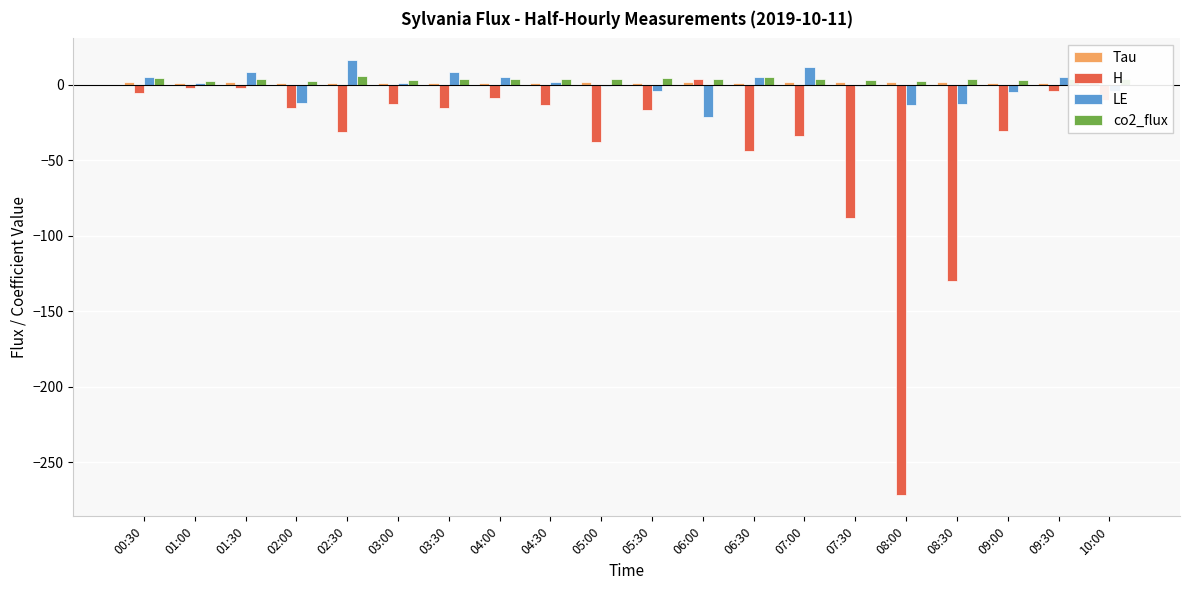

Which series changed the most between 02:00 and 08:00?

H